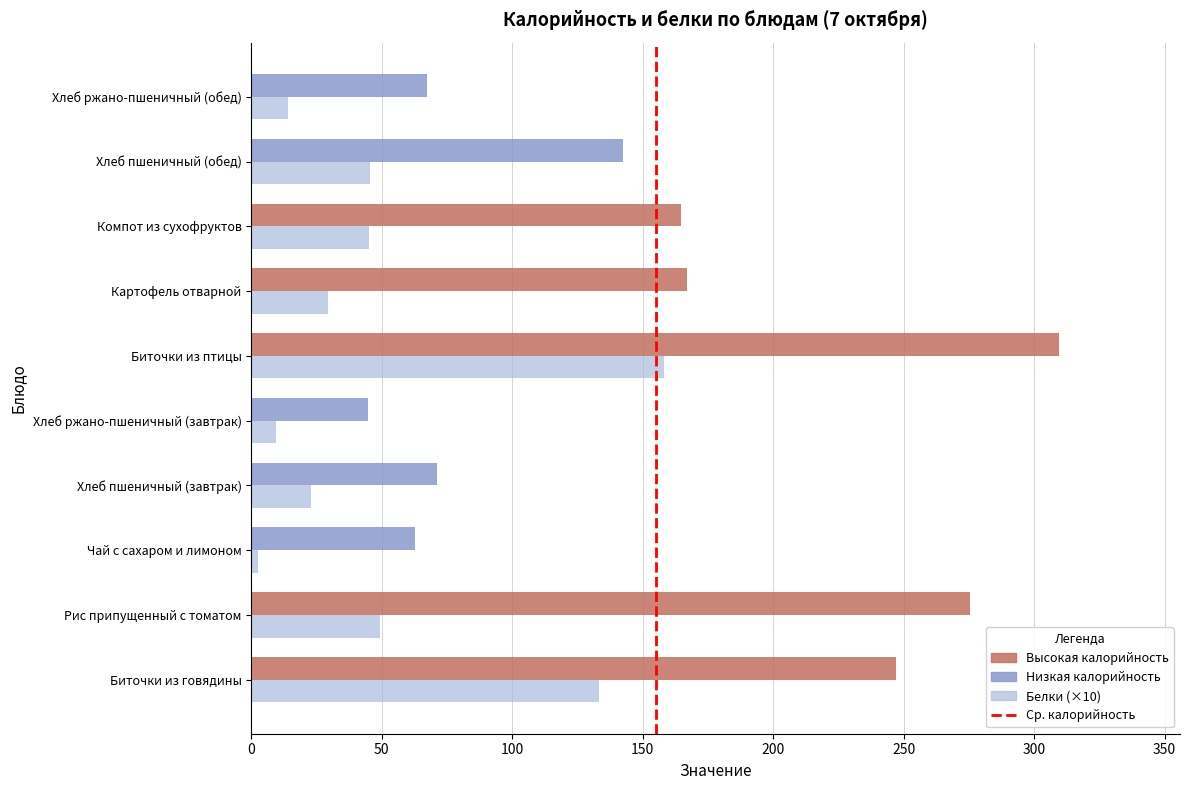

What is the greatest value displayed?

309.5